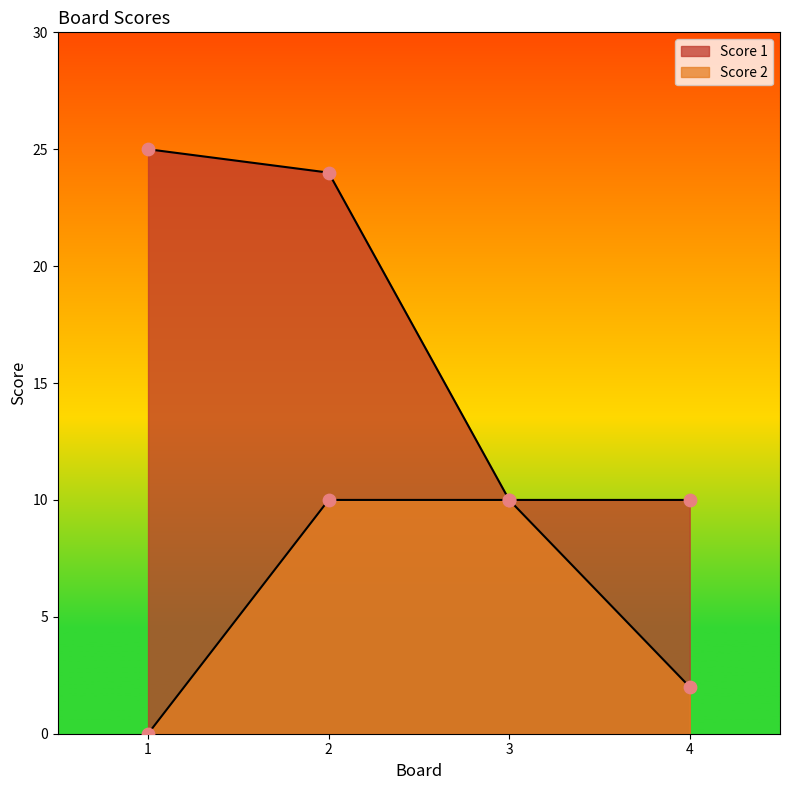

At which category is the sum across all series the highest?

2